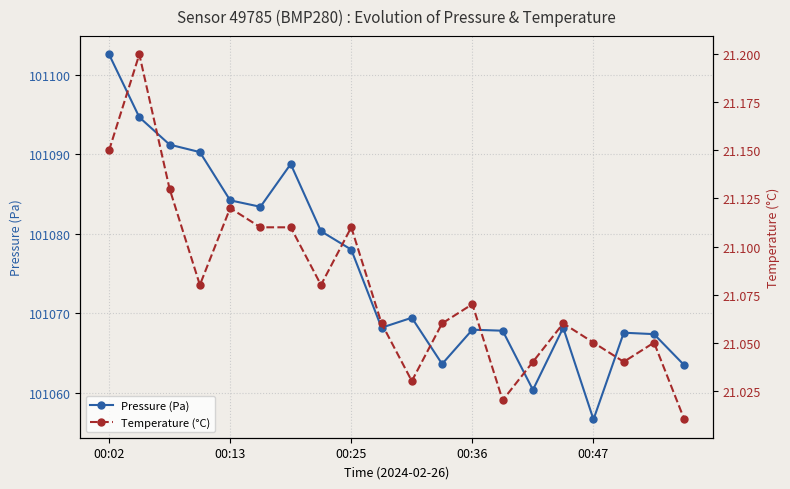

The value of Pressure (Pa) at 00:25 is 150703.8. True or false?

False